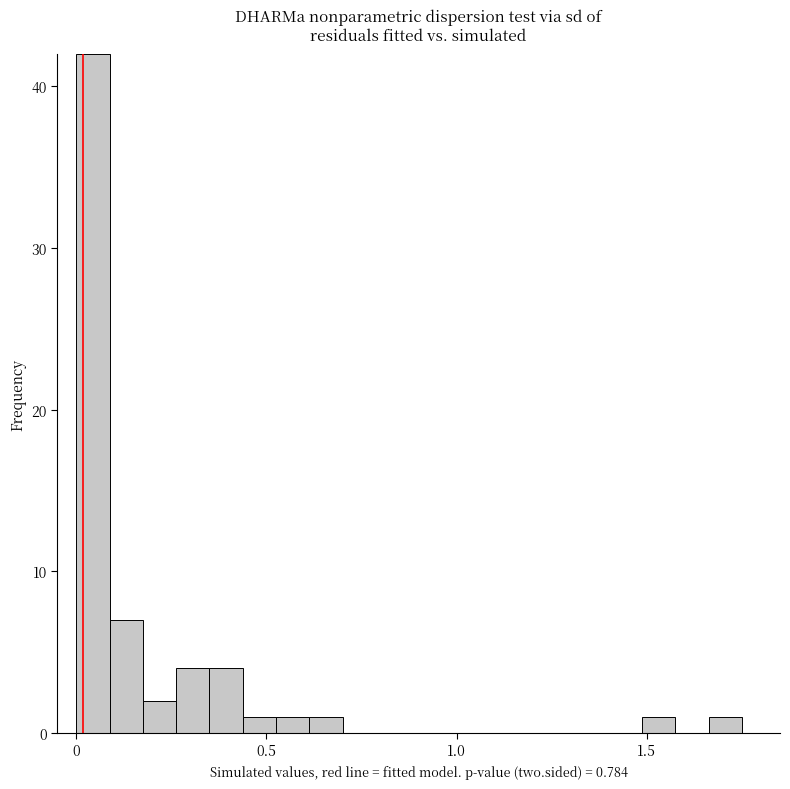

Around what value on the x-axis is the tallest bar? Give the approximate position of its centre, as read against the axis.

0.05